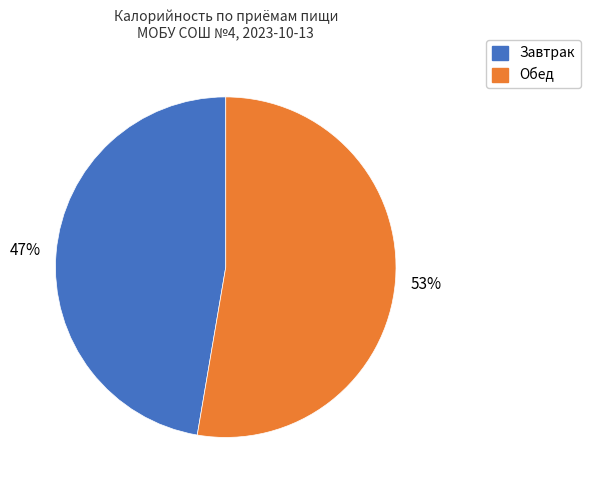

To the nearest percent, what is the combined percentage of Завтрак and Обед?

100%